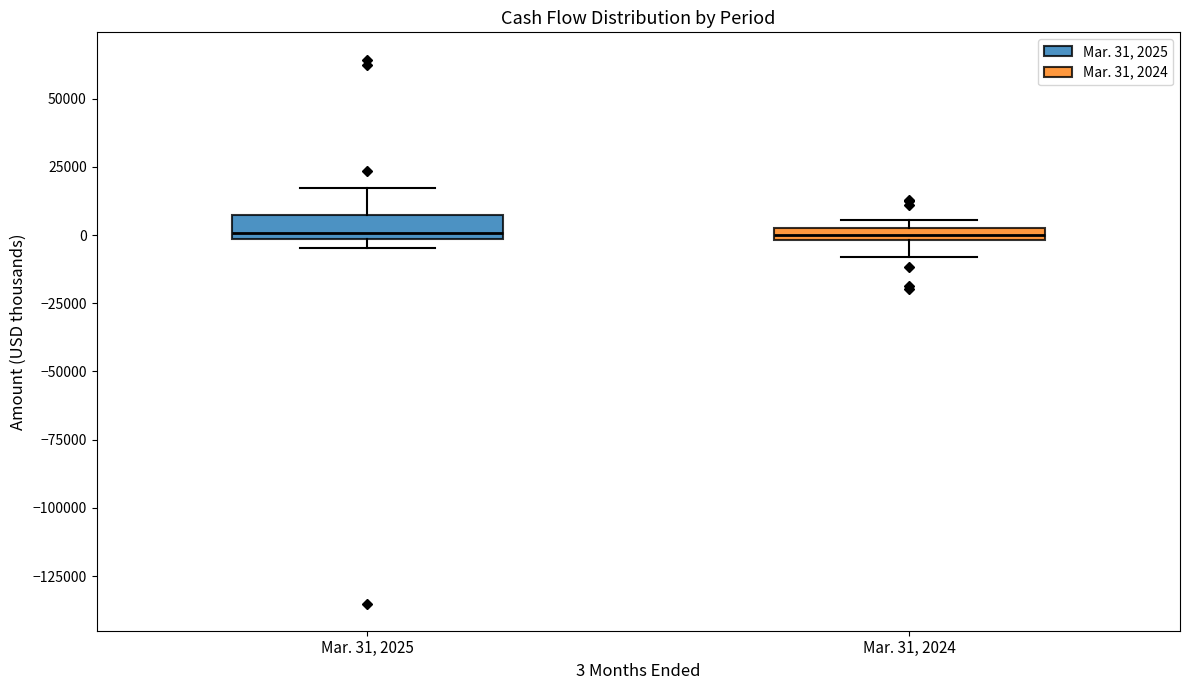

Where is the lower edge of the box for Mar. 31, 2024 on the y-axis? The values are not printed on the chart, so give them approximately, as read against the axis.

0